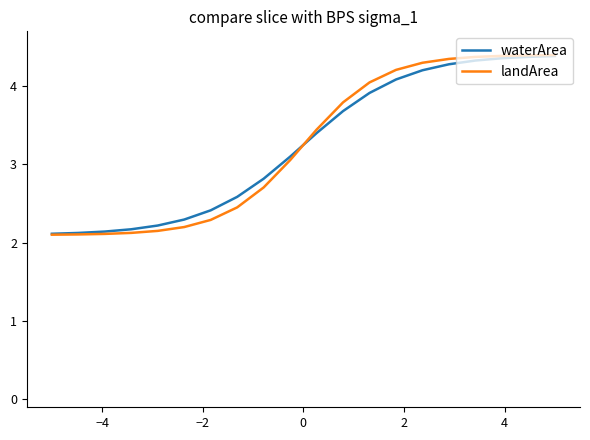

Which series has the widest spread of values?

landArea